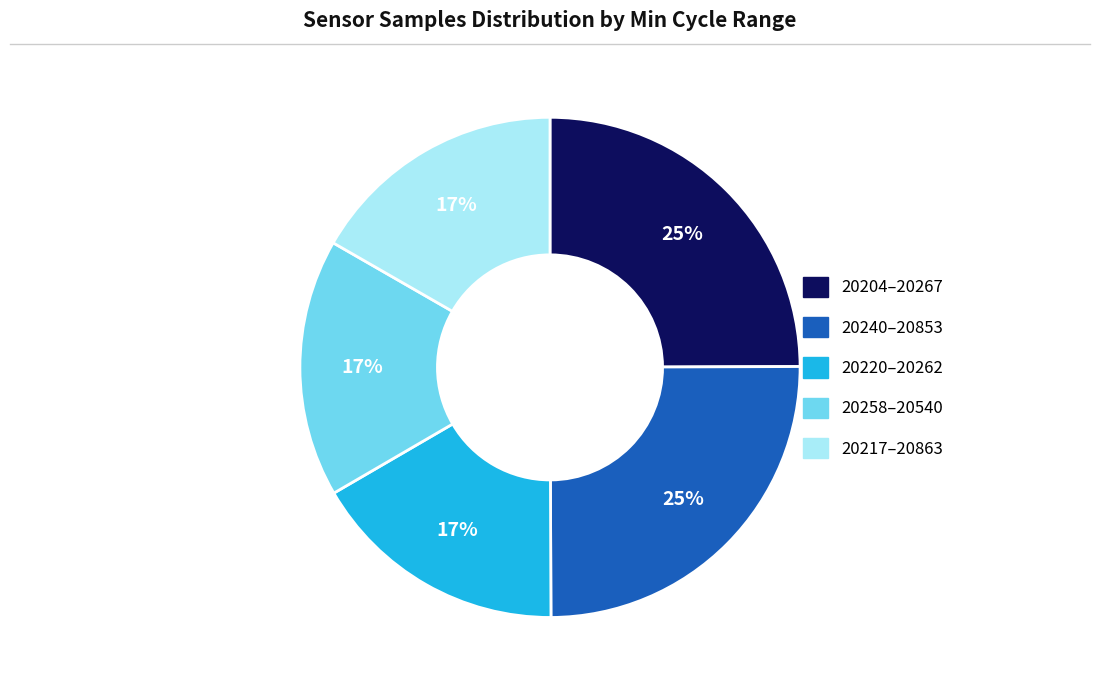

To the nearest percent, what is the difference between the largest and smallest slice percentages?

8%